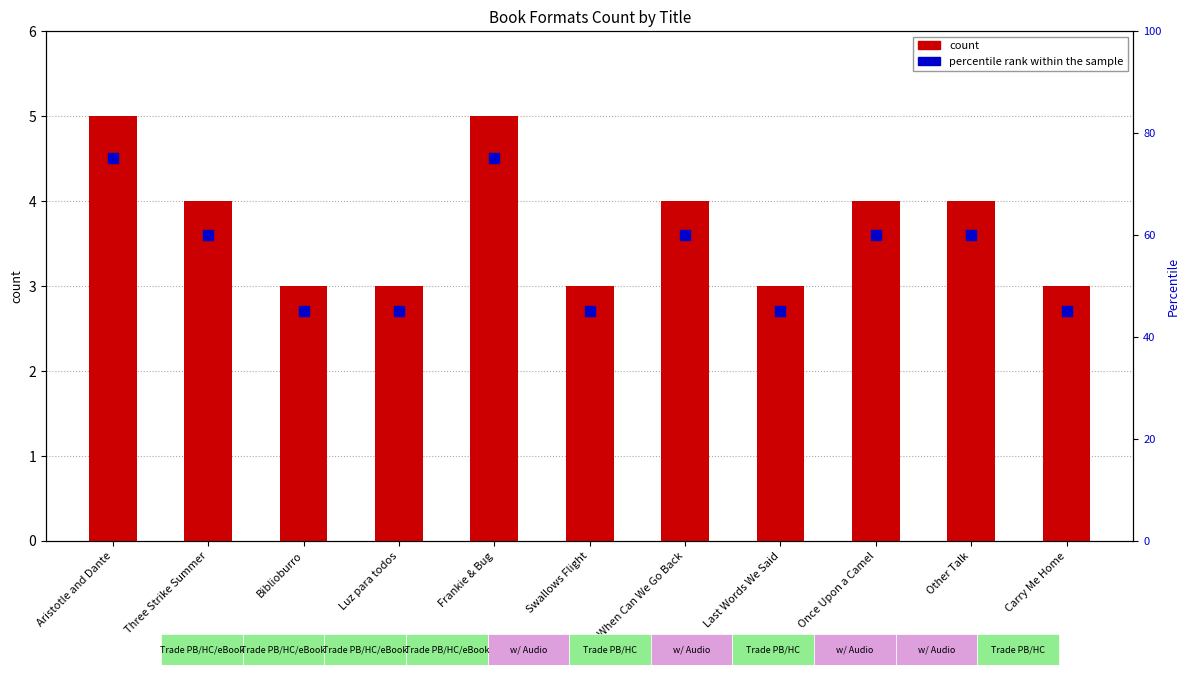

At how many categories does at least one series exceed 34?

11